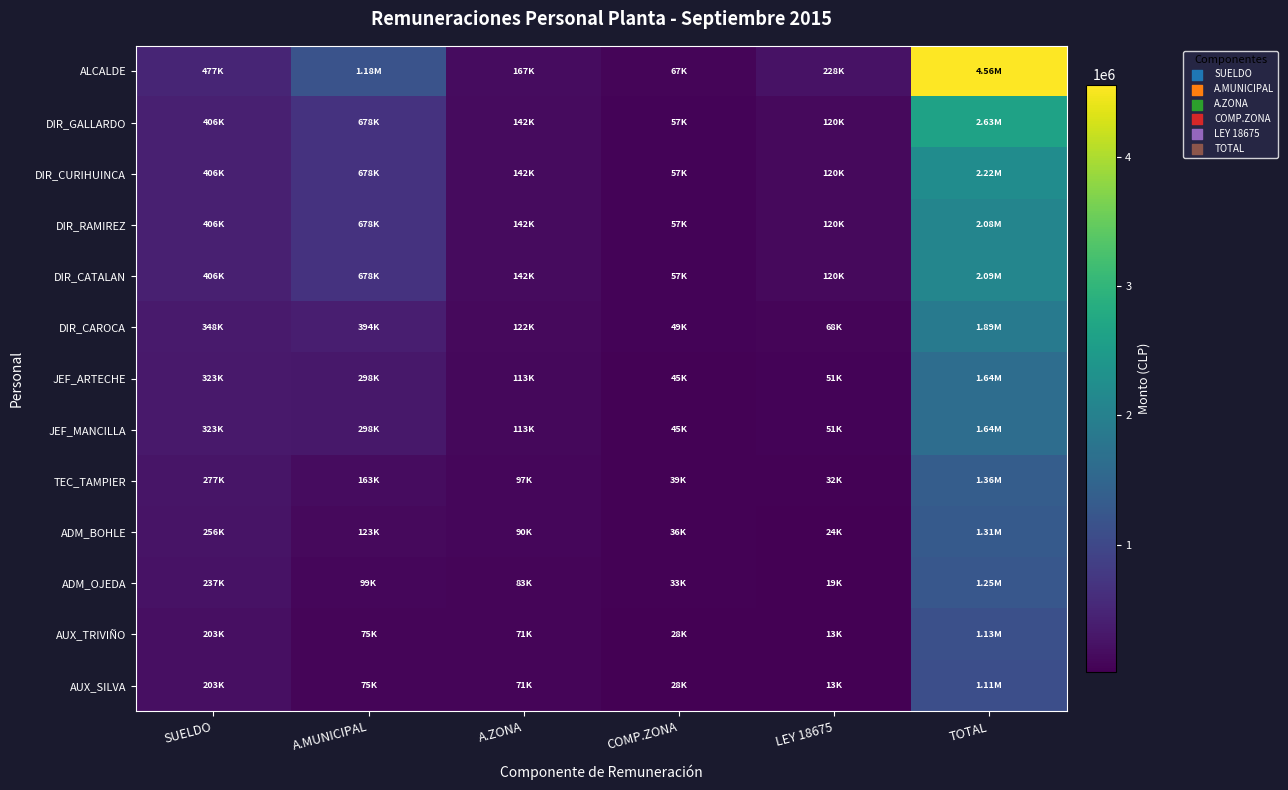

List the series in order of their peak value, highest first.

ALCALDE, DIR_GALLARDO, DIR_CURIHUINCA, DIR_CATALAN, DIR_RAMIREZ, DIR_CAROCA, JEF_MANCILLA, JEF_ARTECHE, TEC_TAMPIER, ADM_BOHLE, ADM_OJEDA, AUX_TRIVIÑO, AUX_SILVA